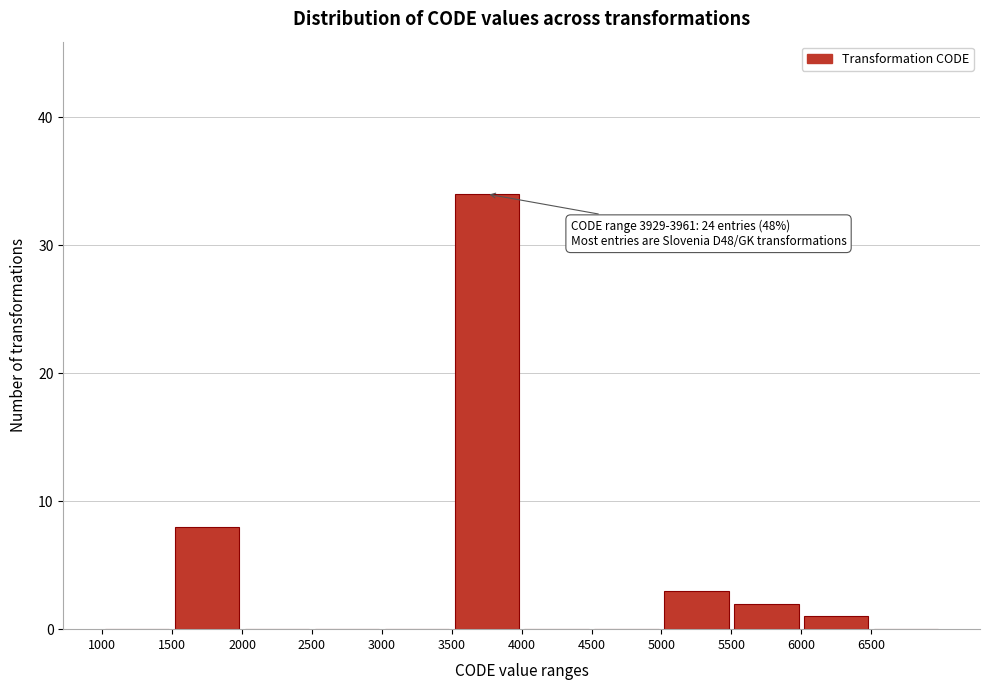

Over which range of the x-axis is the bar tallest?

3500 to 4000